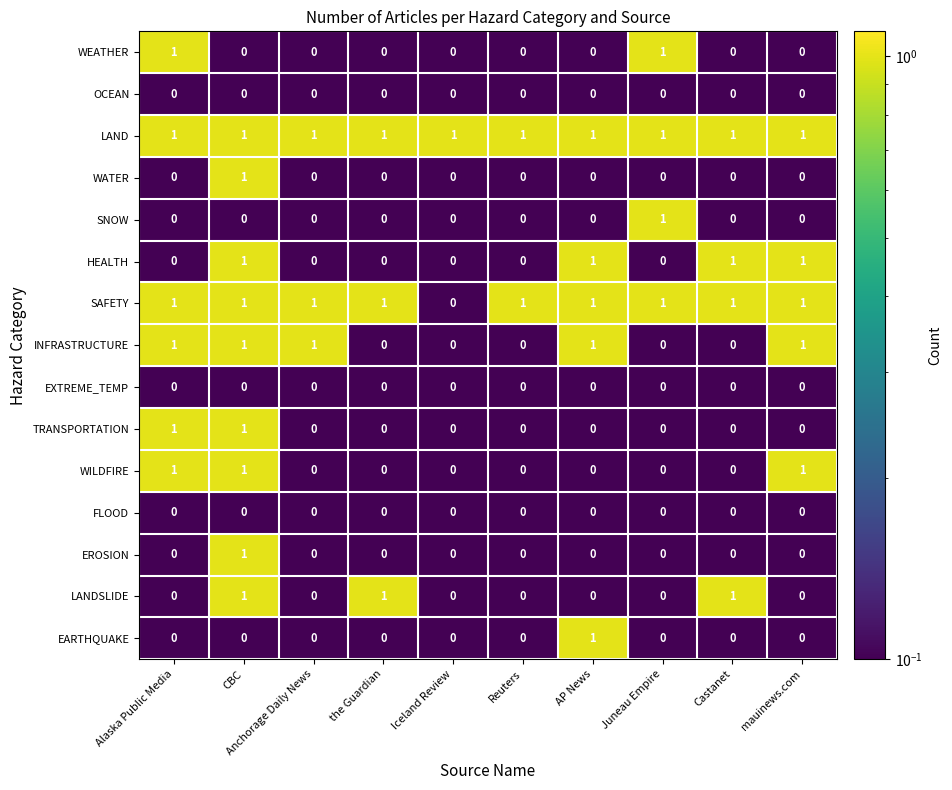

Is the value of SAFETY at mauinews.com greater than the value of SNOW at Alaska Public Media?

Yes